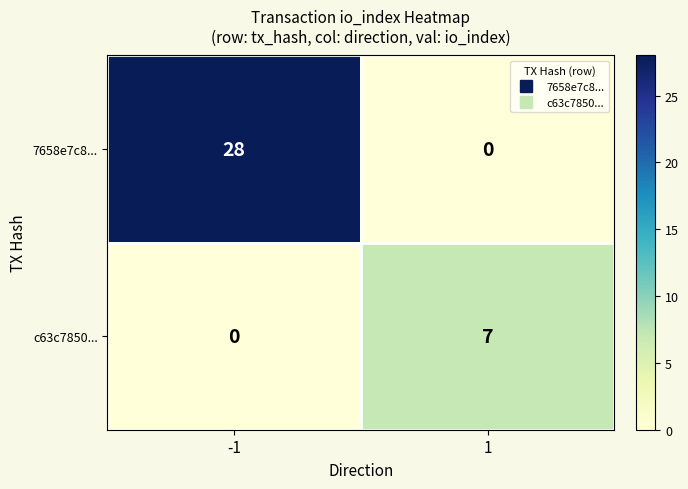

What is the average value of the 7658e7c8... series?

14